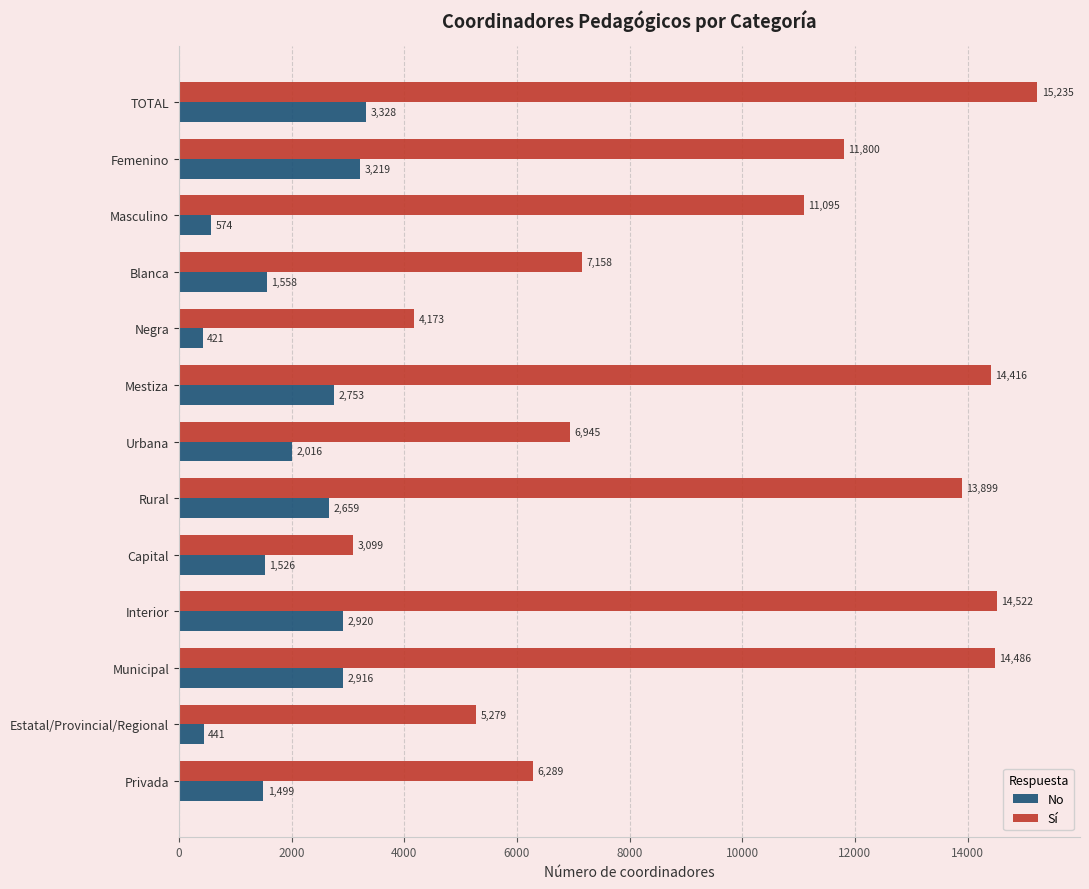

What is the greatest value displayed?

15235